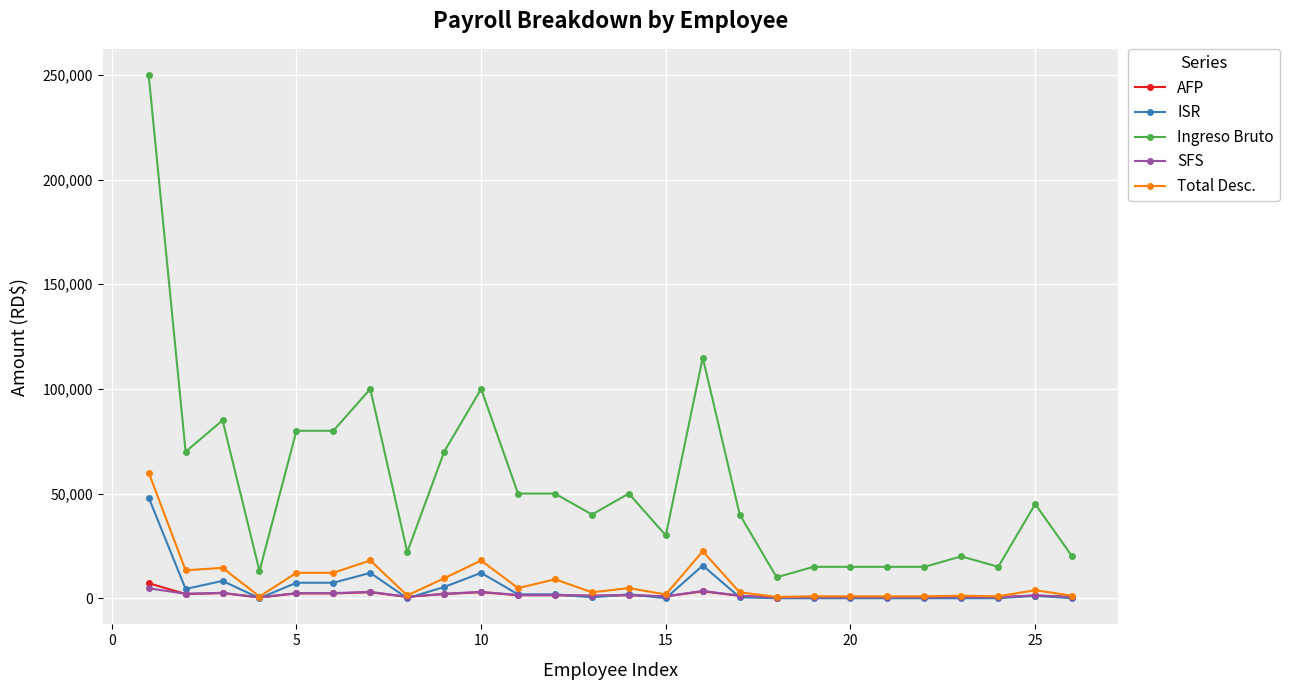

At how many categories does at least one series exceed 92395?

4